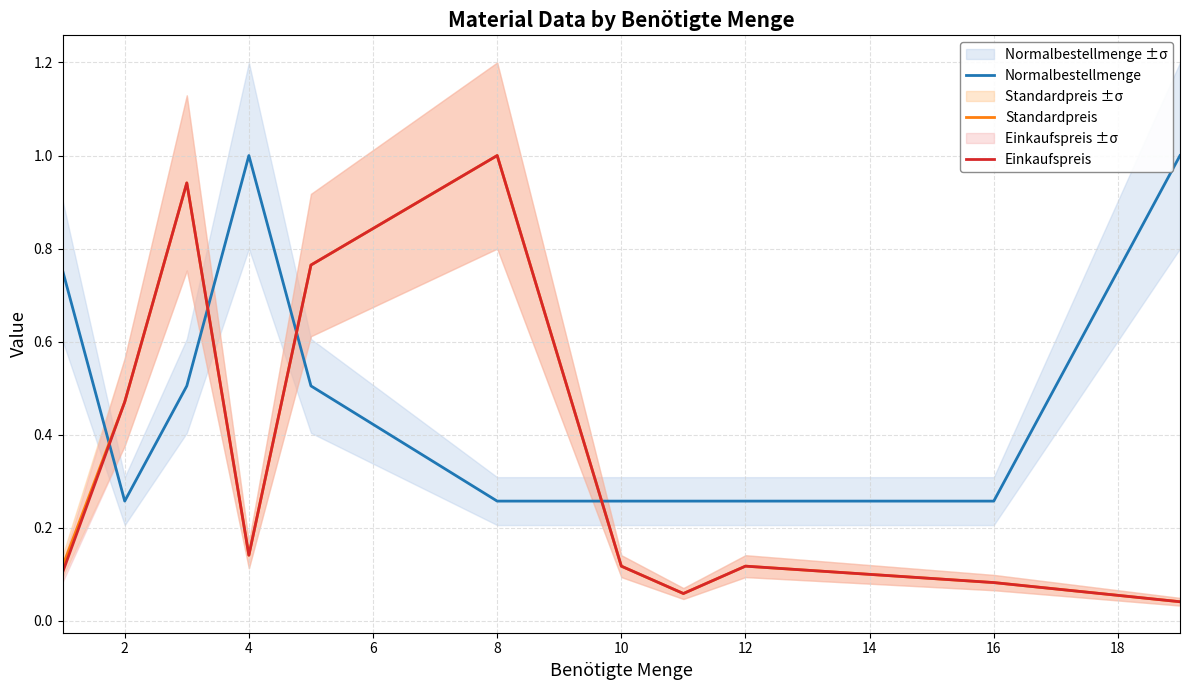

What is the average value of the Standardpreis series?

0.4